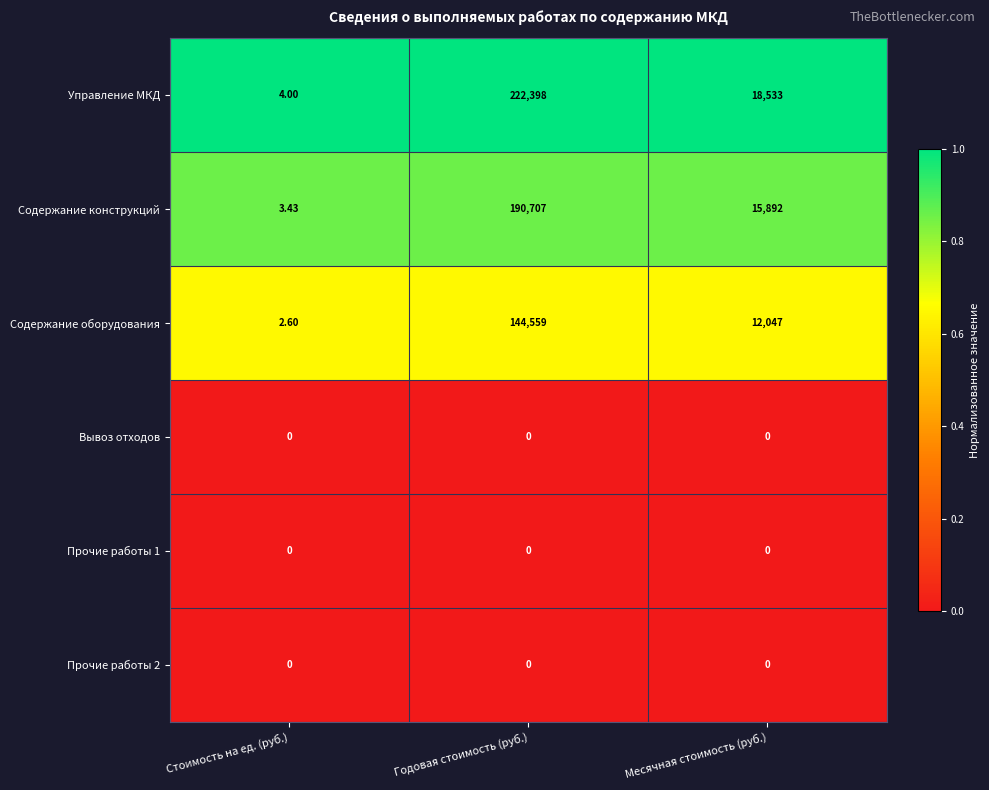

Which series has the largest range (max minus min)?

Управление МКД